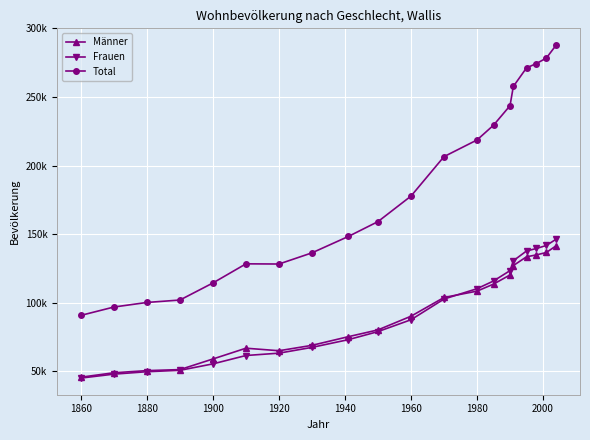

What are all the series names shown in the legend?

Männer, Frauen, Total